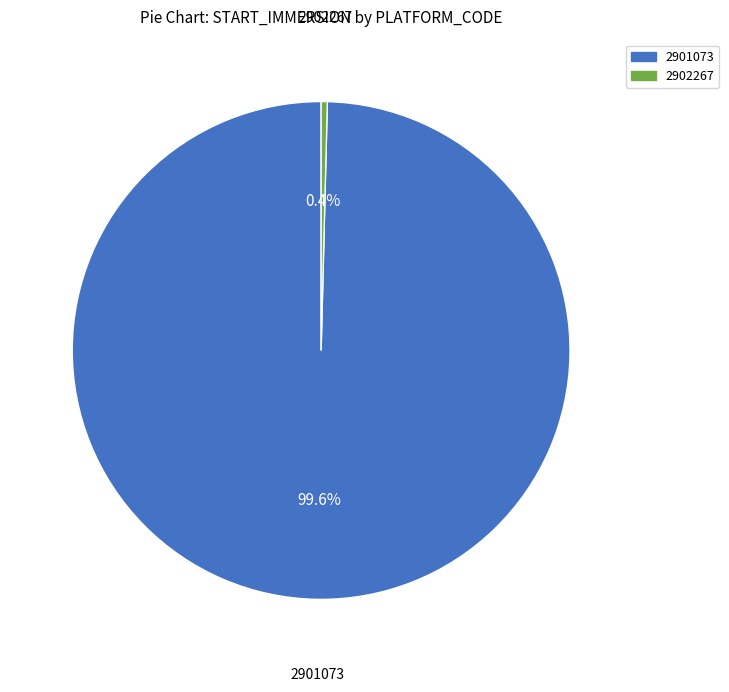

Does any single category account for the majority?

Yes